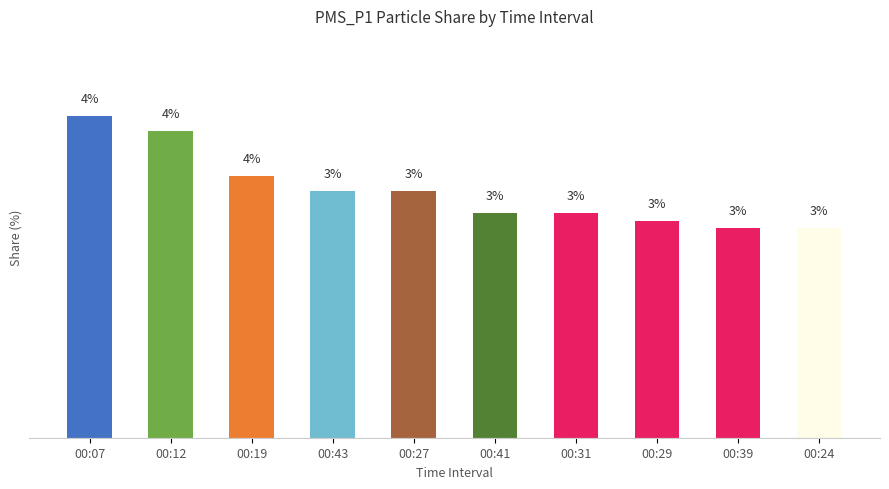

Between 00:07 and 00:24, which is larger?

00:07